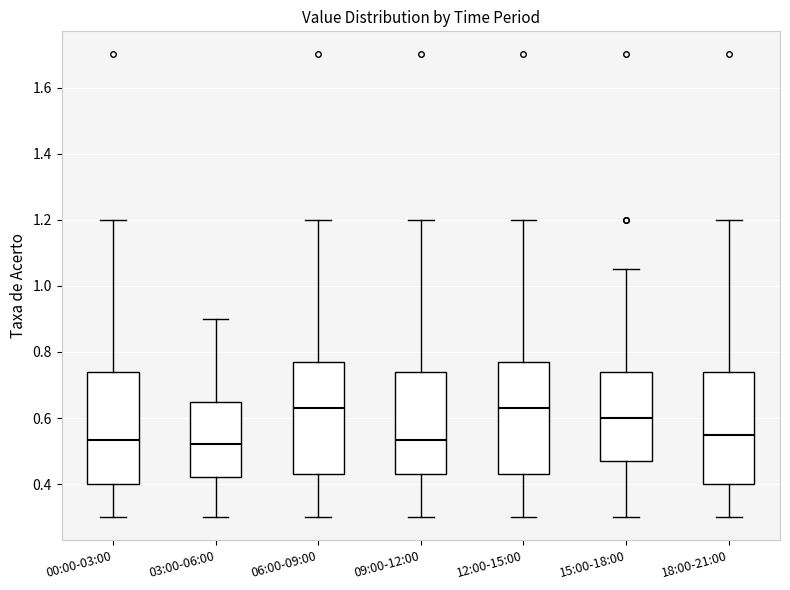

Reading left to right, transcribe this box plot: for each box, give where its median line is, the range the box spans, and where its two whiskers end, as read against the y-axis. The values are not printed on the chart, so give them approximately, as read against the axis.

00:00-03:00: median 0.54, box 0.40 to 0.74, whiskers 0.30 to 1.20
03:00-06:00: median 0.52, box 0.42 to 0.64, whiskers 0.30 to 0.90
06:00-09:00: median 0.64, box 0.44 to 0.78, whiskers 0.30 to 1.20
09:00-12:00: median 0.54, box 0.44 to 0.74, whiskers 0.30 to 1.20
12:00-15:00: median 0.64, box 0.44 to 0.78, whiskers 0.30 to 1.20
15:00-18:00: median 0.60, box 0.48 to 0.74, whiskers 0.30 to 1.06
18:00-21:00: median 0.56, box 0.40 to 0.74, whiskers 0.30 to 1.20